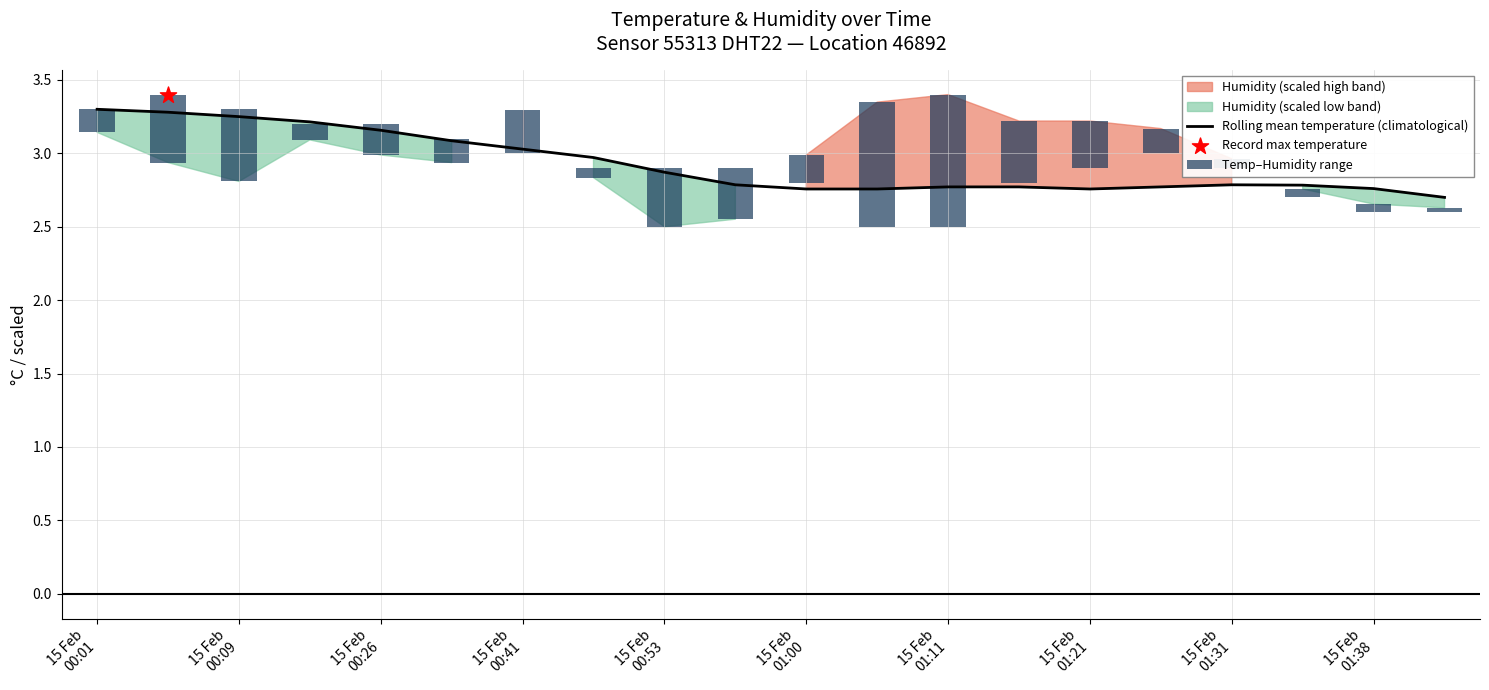

What is the change in value from 15 Feb 00:41 to 15 Feb 01:31?

-0.2